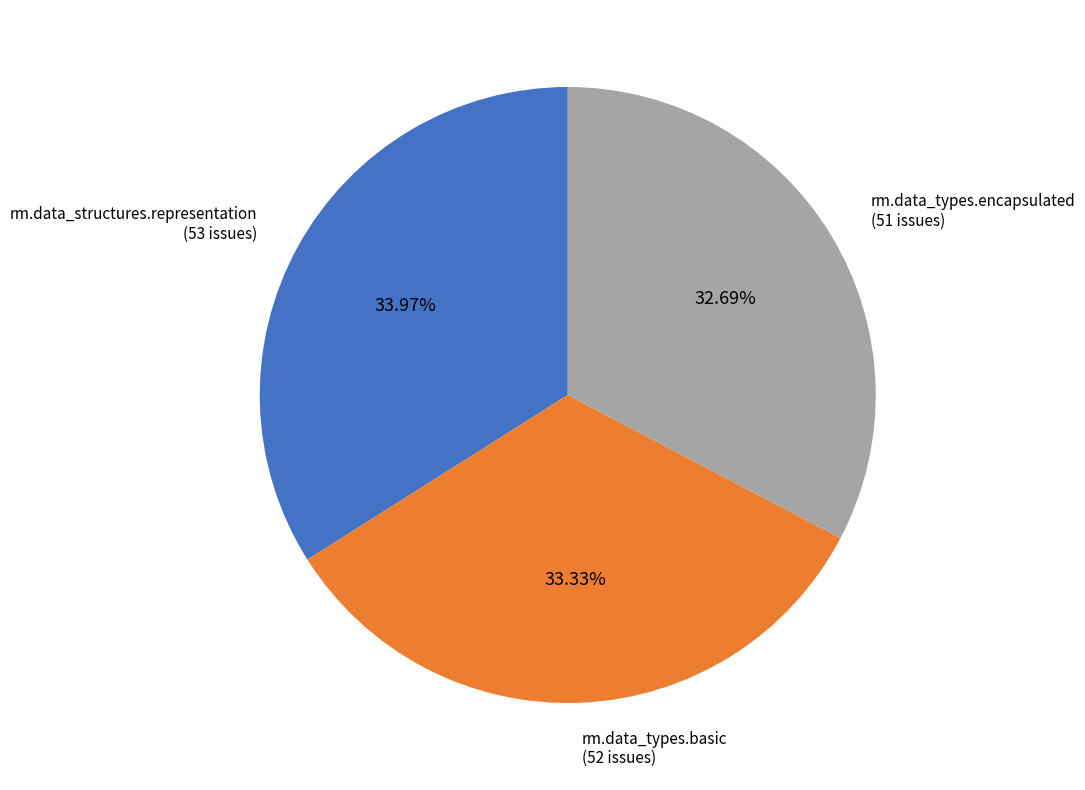

Rank the categories by value from highest to lowest.

rm.data_structures.representation, rm.data_types.basic, rm.data_types.encapsulated